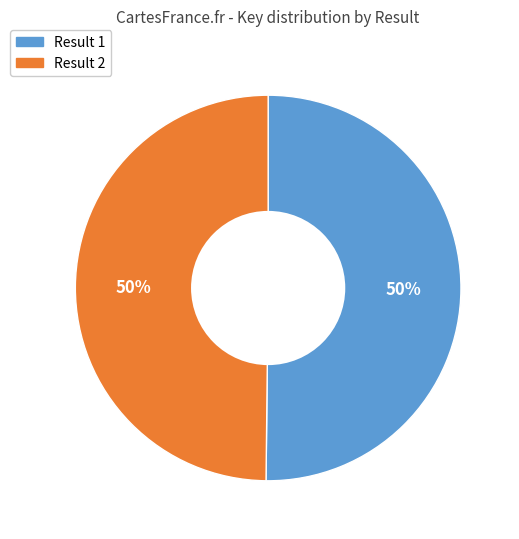

To the nearest percent, what is the average slice percentage?

50%